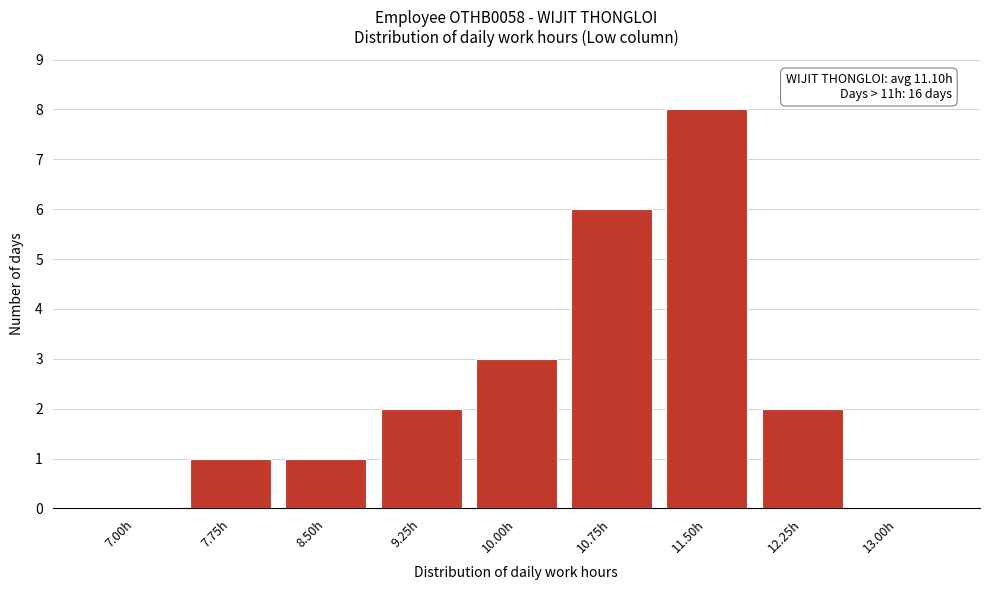

Reading left to right, extract all data points from this chart.

7.00h=0	7.75h=1	8.50h=1	9.25h=2	10.00h=3	10.75h=6	11.50h=8	12.25h=2	13.00h=0